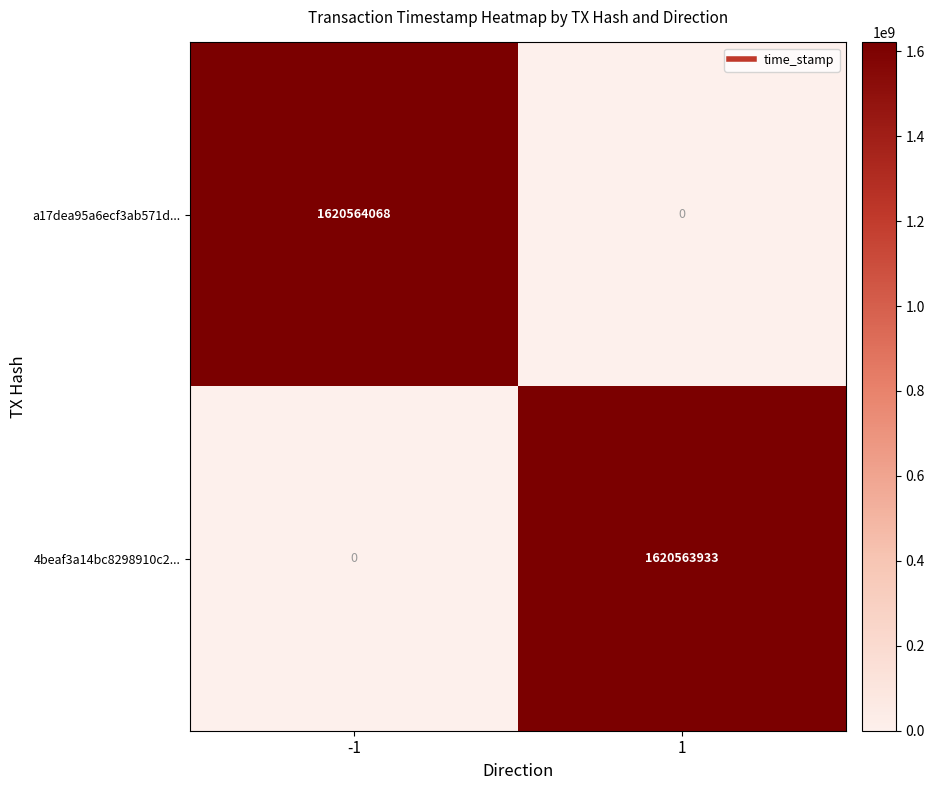

The value of 4beaf3a14bc8298910c2... at 1 is 2679552723. True or false?

False